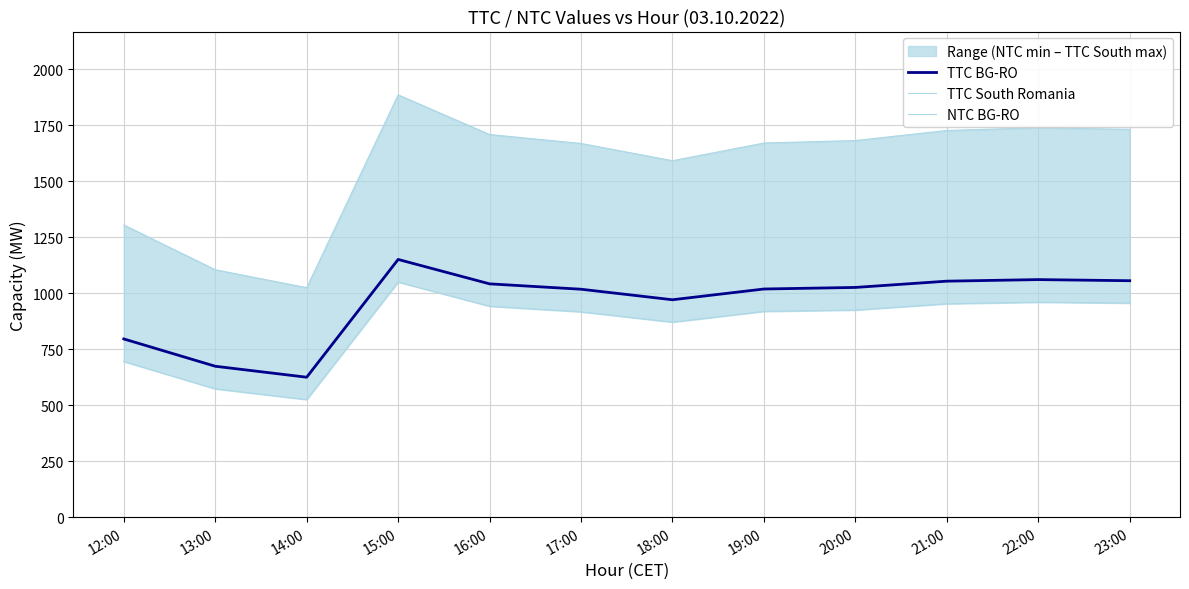

Is the value of TTC BG-RO at 16:00 greater than the value of NTC BG-RO at 16:00?

Yes